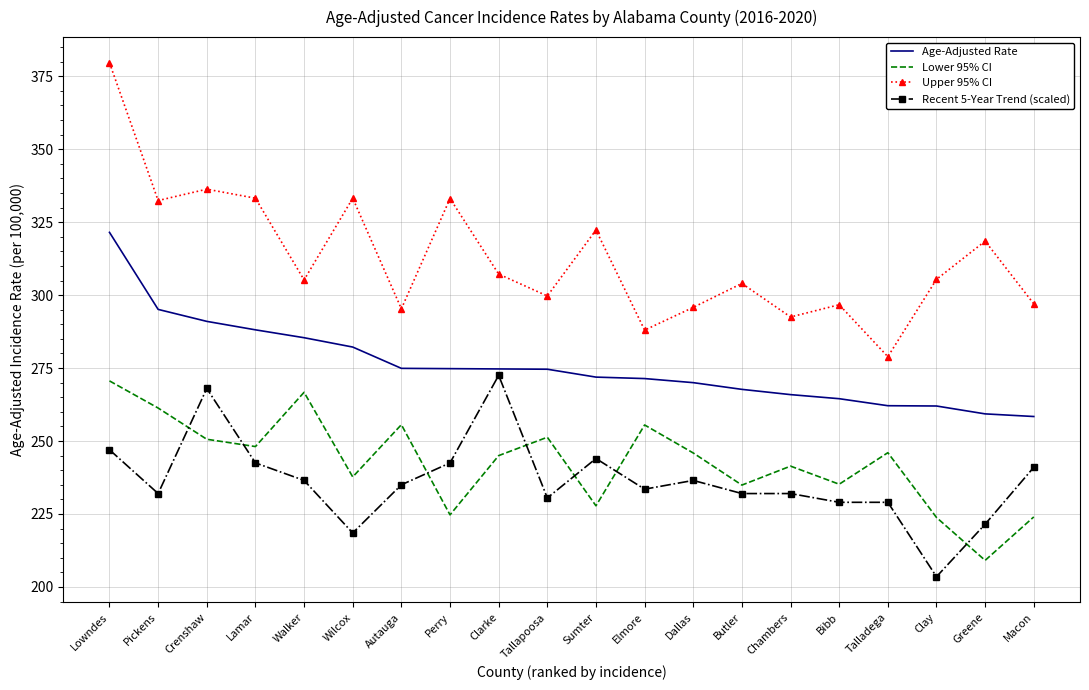

Between which two adjacent categories do Lower 95% CI and Recent 5-Year Trend (scaled) first intersect?

Pickens and Crenshaw